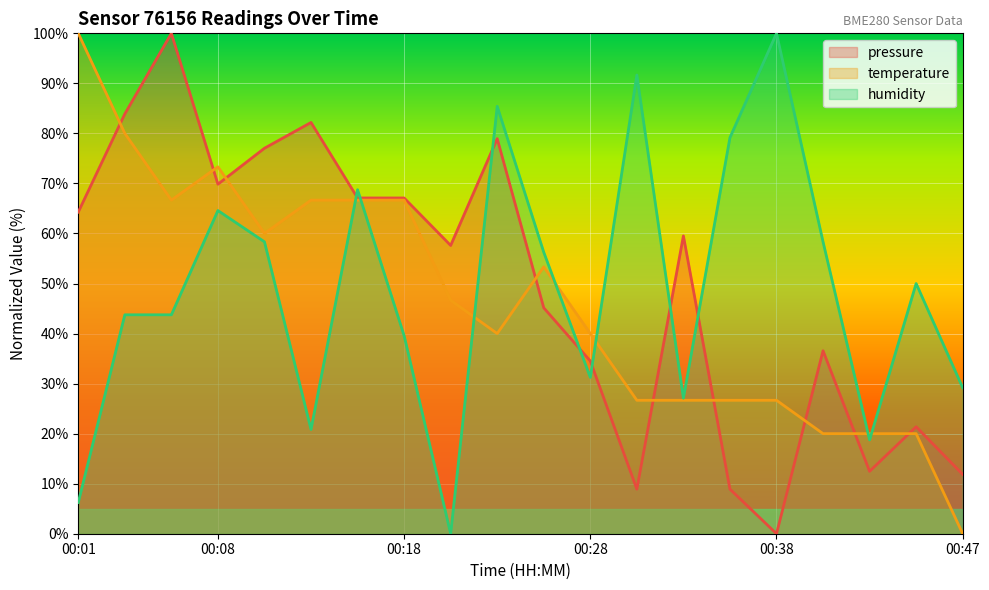

Which category has the lowest value in the humidity series?

2023-05-15T00:21:08